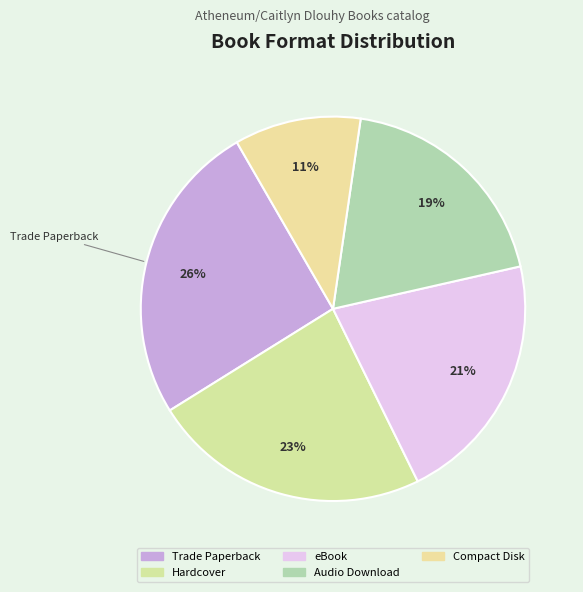

Does Trade Paperback represent more than half of the total?

No